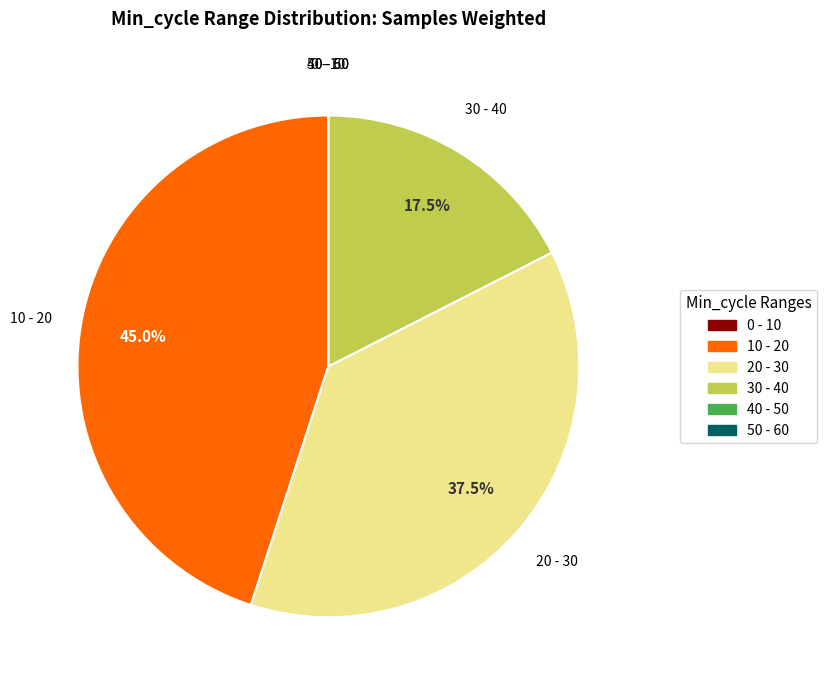

Is there a majority slice in this chart?

No